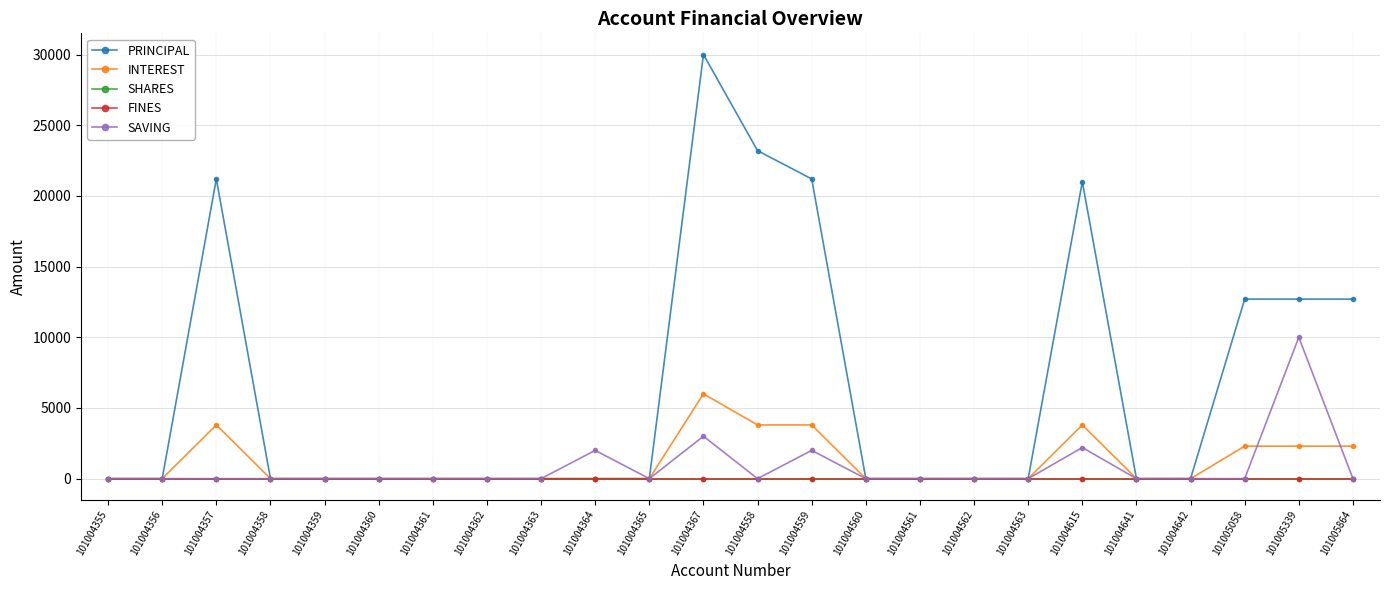

List the labels in order of INTEREST value, largest first.

101004367, 101004357, 101004558, 101004559, 101004615, 101005058, 101005339, 101005864, 101004355, 101004356, 101004358, 101004359, 101004360, 101004361, 101004362, 101004363, 101004364, 101004365, 101004560, 101004561, 101004562, 101004563, 101004641, 101004642